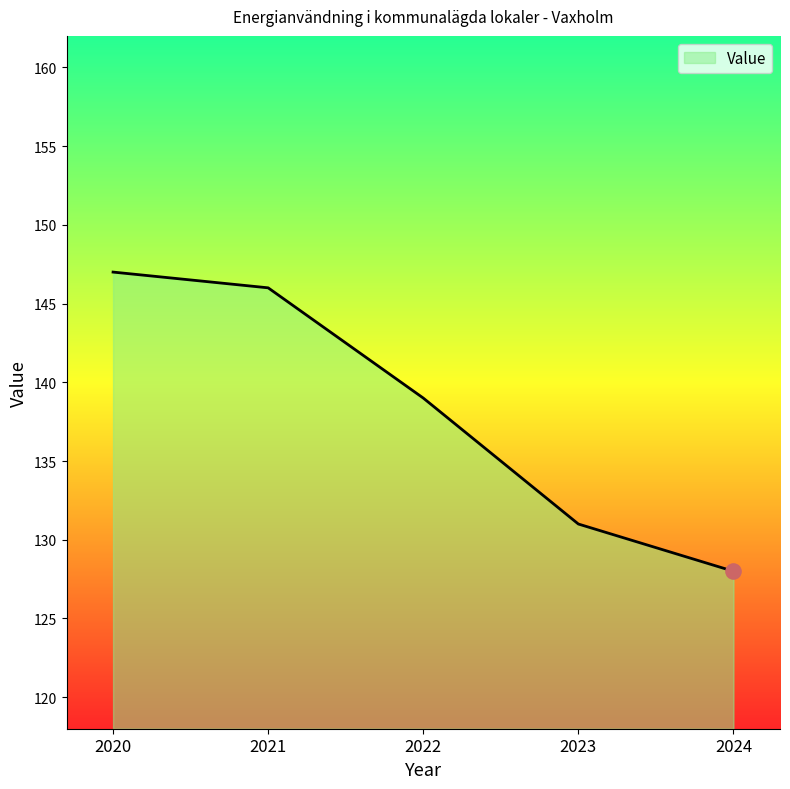

What is the ratio of the value at 2022 to the value at 2020?

0.9